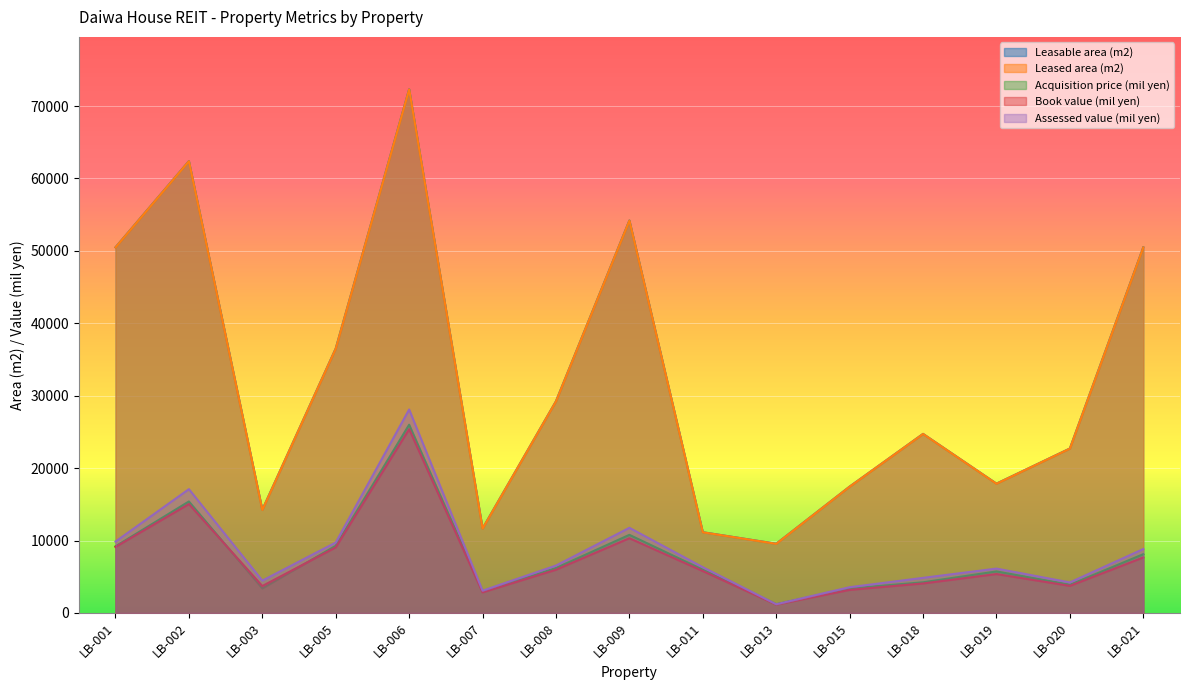

Where is Book value (mil yen) nearest to the value 13270?

LB-002